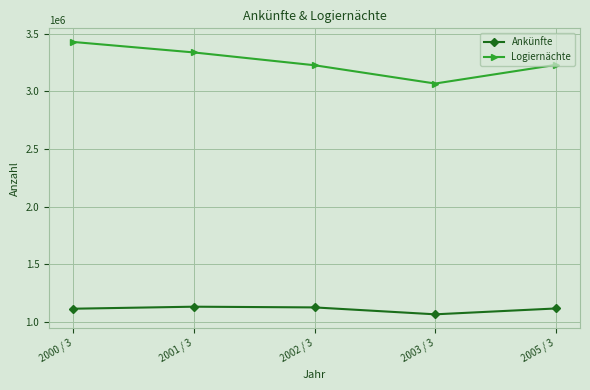

What is the value of the Logiernächte point at the 3rd from the left?

3225950